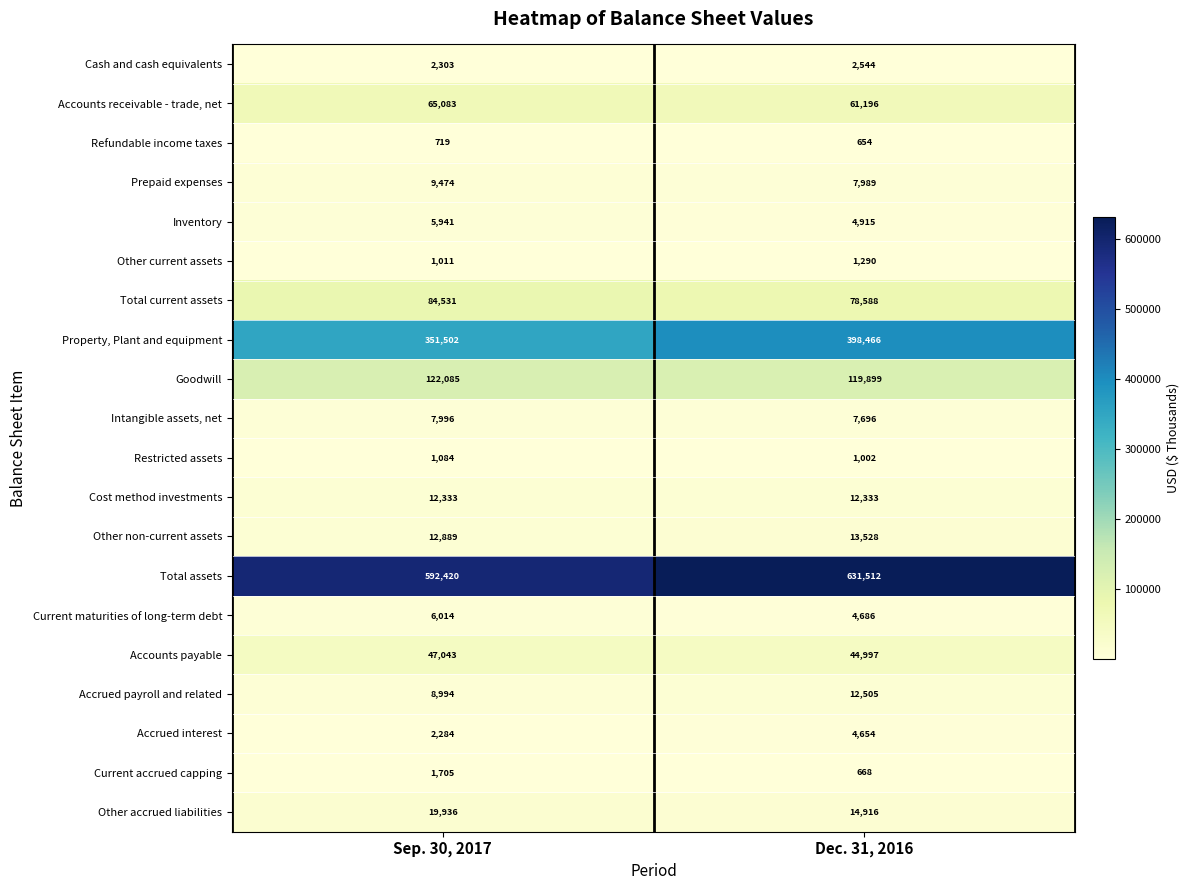

At how many categories does at least one series exceed 495281?

2